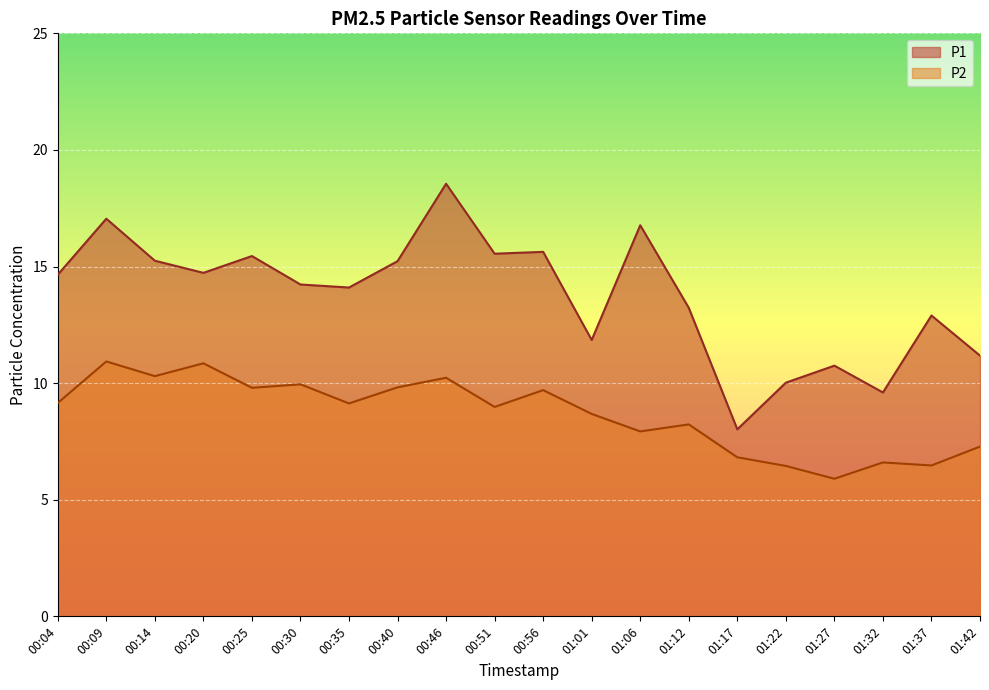

Rank the series by their maximum value, from highest to lowest.

P1, P2